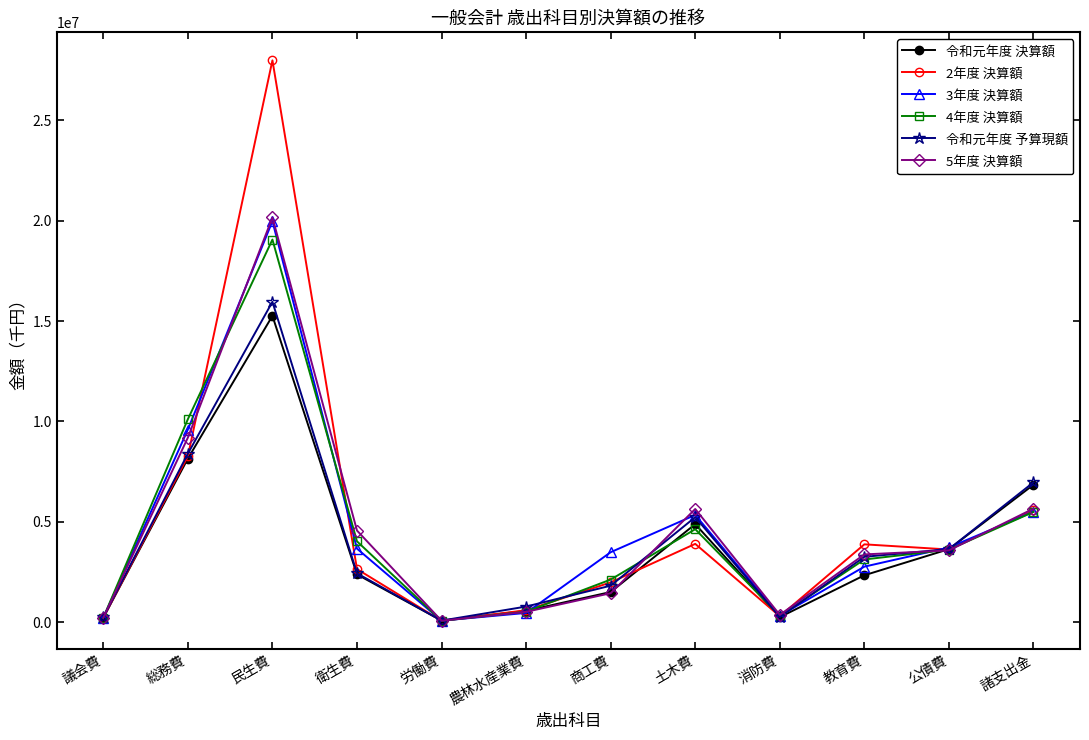

The value of 令和元年度 決算額 at 民生費 is 26439473. True or false?

False